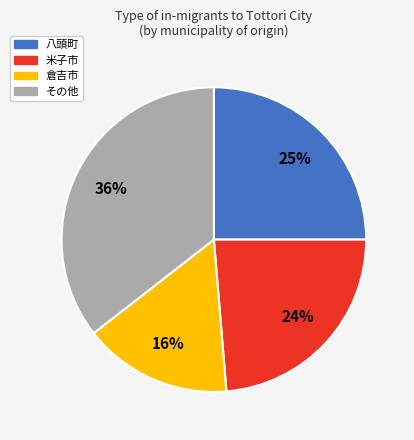

To the nearest percent, what is the difference between the largest and smallest slice percentages?

20%